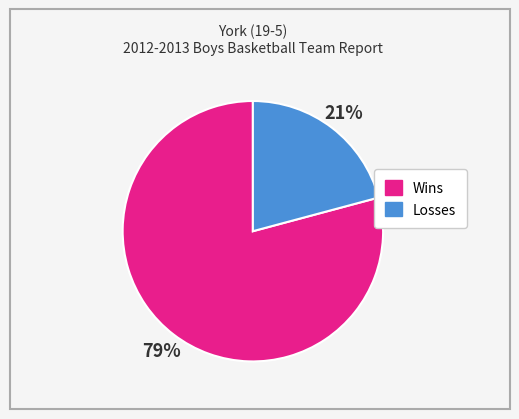

Does any single category account for the majority?

Yes